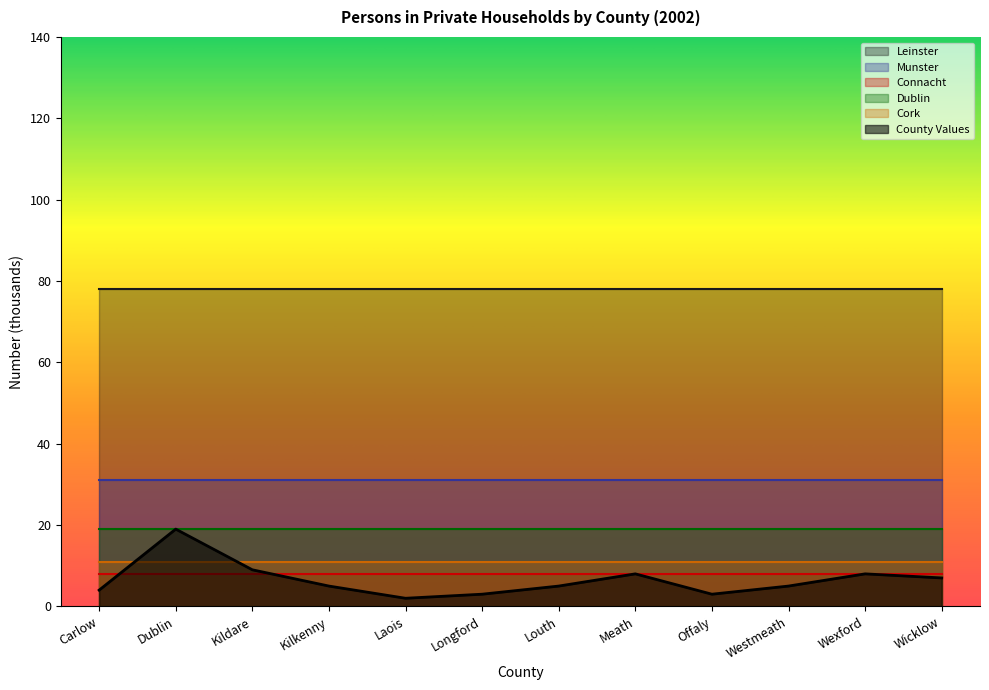

Which category has the highest value across all series?

Carlow